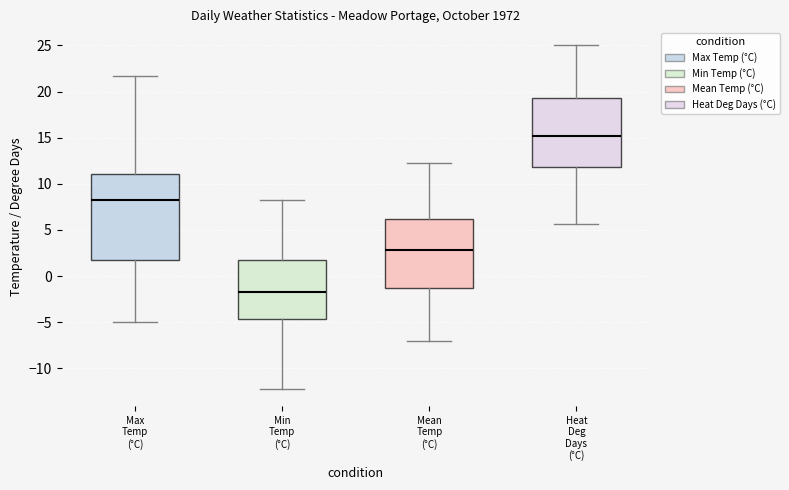

Reading left to right, transcribe this box plot: for each box, give where its median line is, the range the box spans, and where its two whiskers end, as read against the y-axis. The values are not printed on the chart, so give them approximately, as read against the axis.

Max Temp (°C): median 8.5, box 1.5 to 11.0, whiskers -5.0 to 21.5
Min Temp (°C): median -1.5, box -4.5 to 1.5, whiskers -12.0 to 8.5
Mean Temp (°C): median 3.0, box -1.5 to 6.0, whiskers -7.0 to 12.5
Heat Deg Days (°C): median 15.0, box 12.0 to 19.5, whiskers 5.5 to 25.0